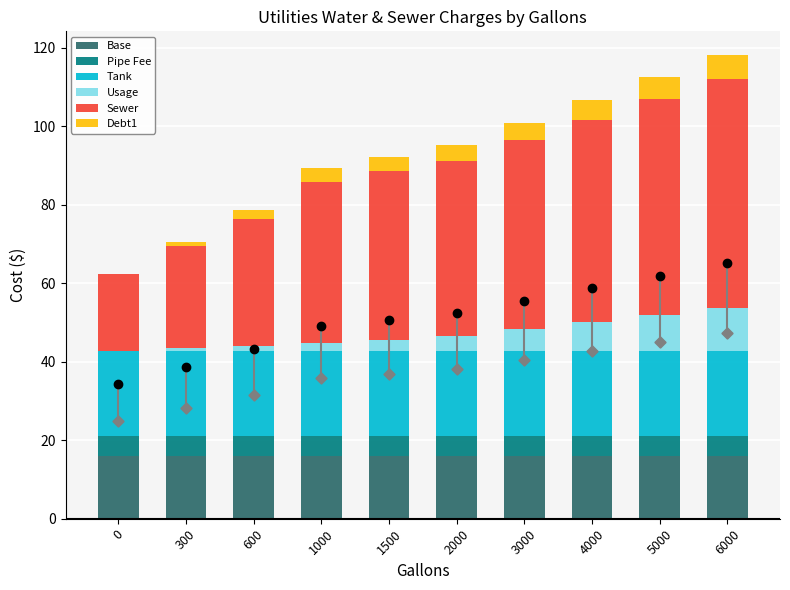

What is the value of the Sewer bar at the 2nd from the left?

26.0